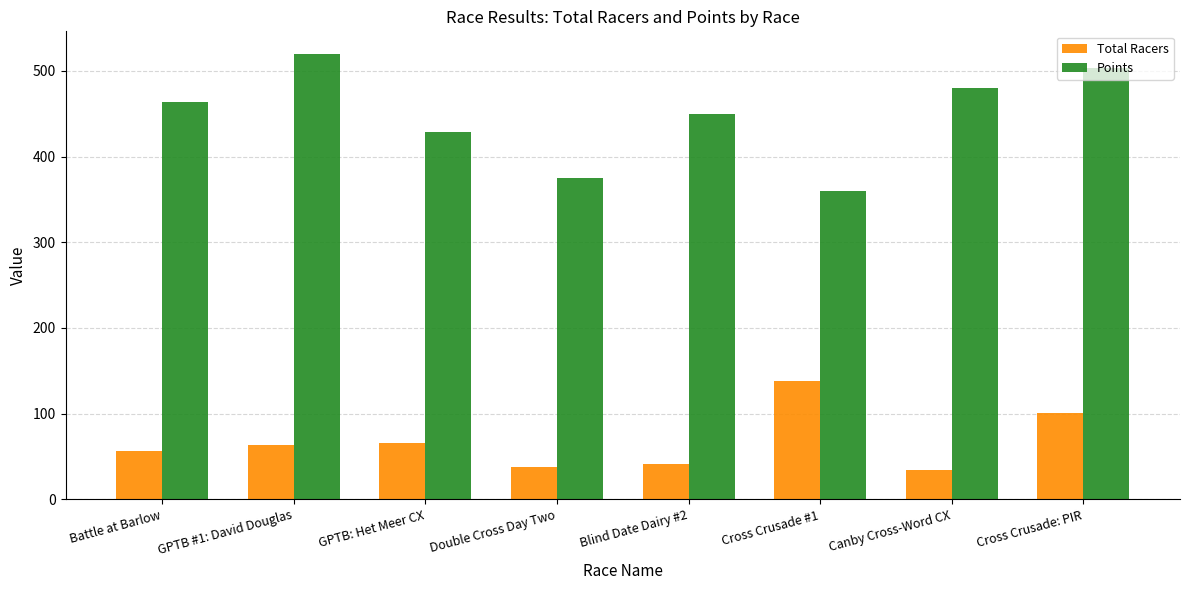

What is the label of the 8th bar from the left?

Cross Crusade: PIR